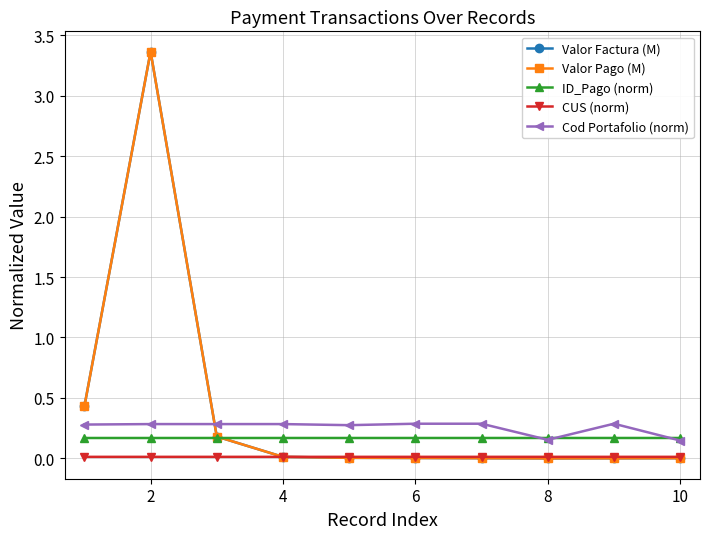

How many lines are shown in the chart?

5